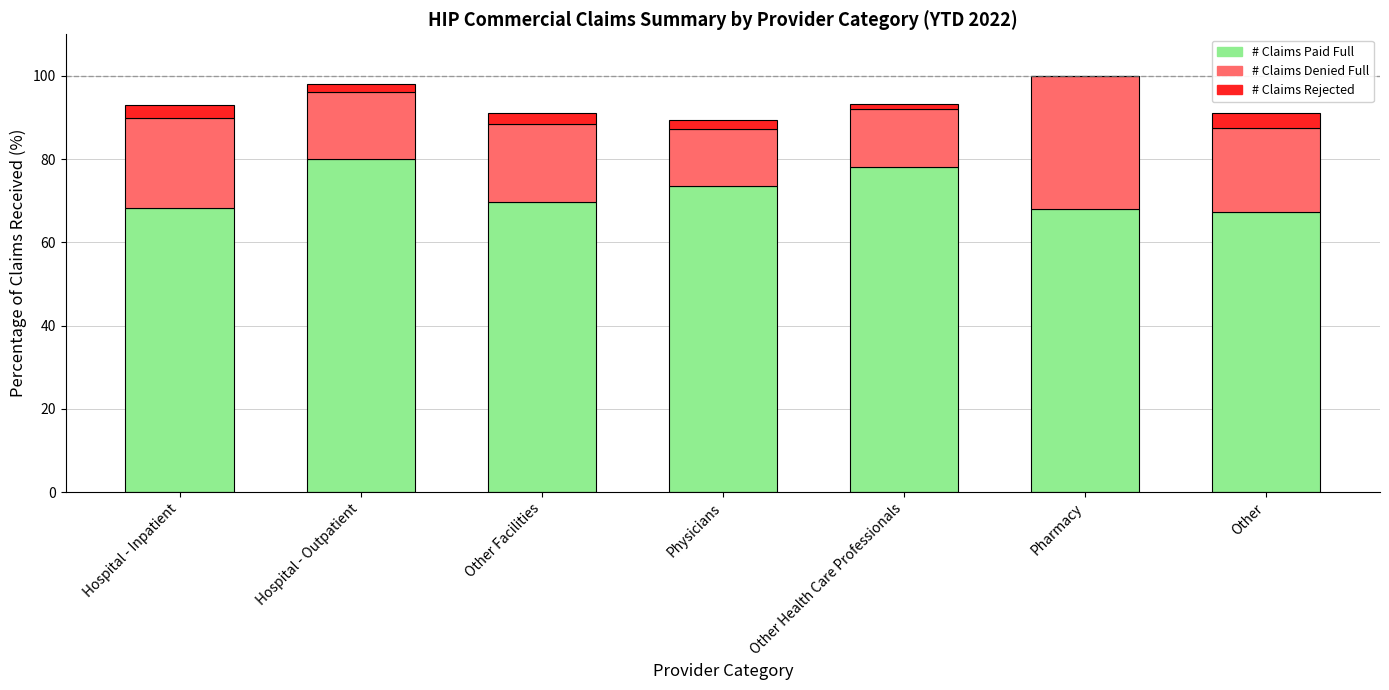

What is the total value across all series at Hospital - Inpatient?

93.1